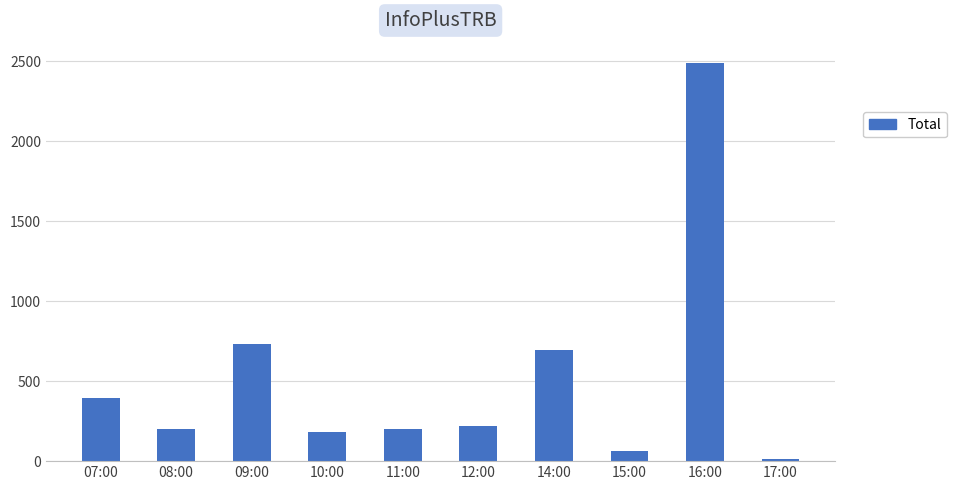

Count the number of data series in this chart.

1